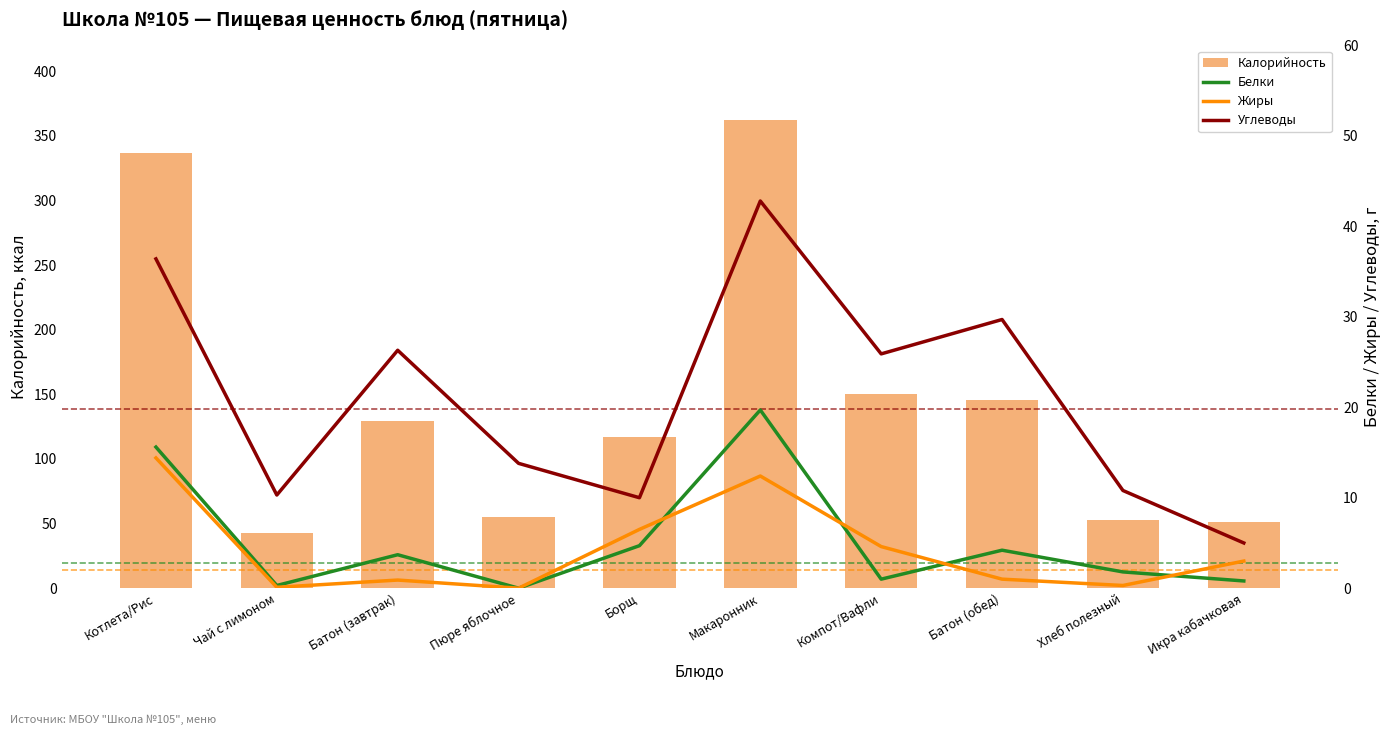

Reading left to right, extract all data points from this chart.

Калорийность: 337.0	43.0	129.0	55.0	117.0	362.0	150.0	146.0	53.0	51.0
Белки: 15.6	0.3	3.7	0.0	4.7	19.7	1.0	4.2	1.8	0.8
Жиры: 14.4	0.1	0.9	0.0	6.5	12.4	4.6	1.0	0.3	3.0
Углеводы: 36.4	10.3	26.3	13.8	10.0	42.8	25.9	29.7	10.8	5.0